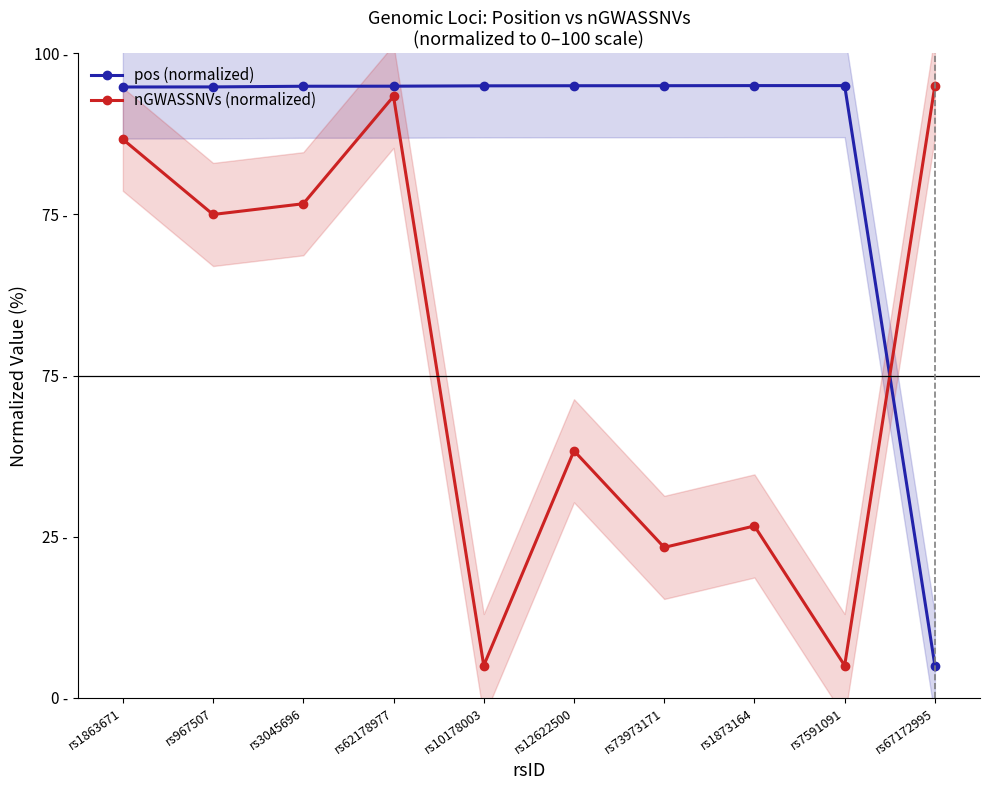

Which category has the lowest value across all series?

rs67172995